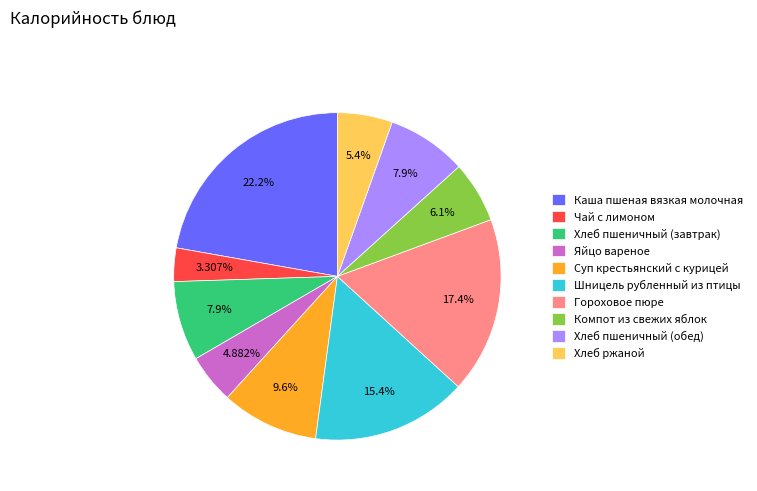

To the nearest percent, what is the difference between the largest and smallest slice percentages?

19%